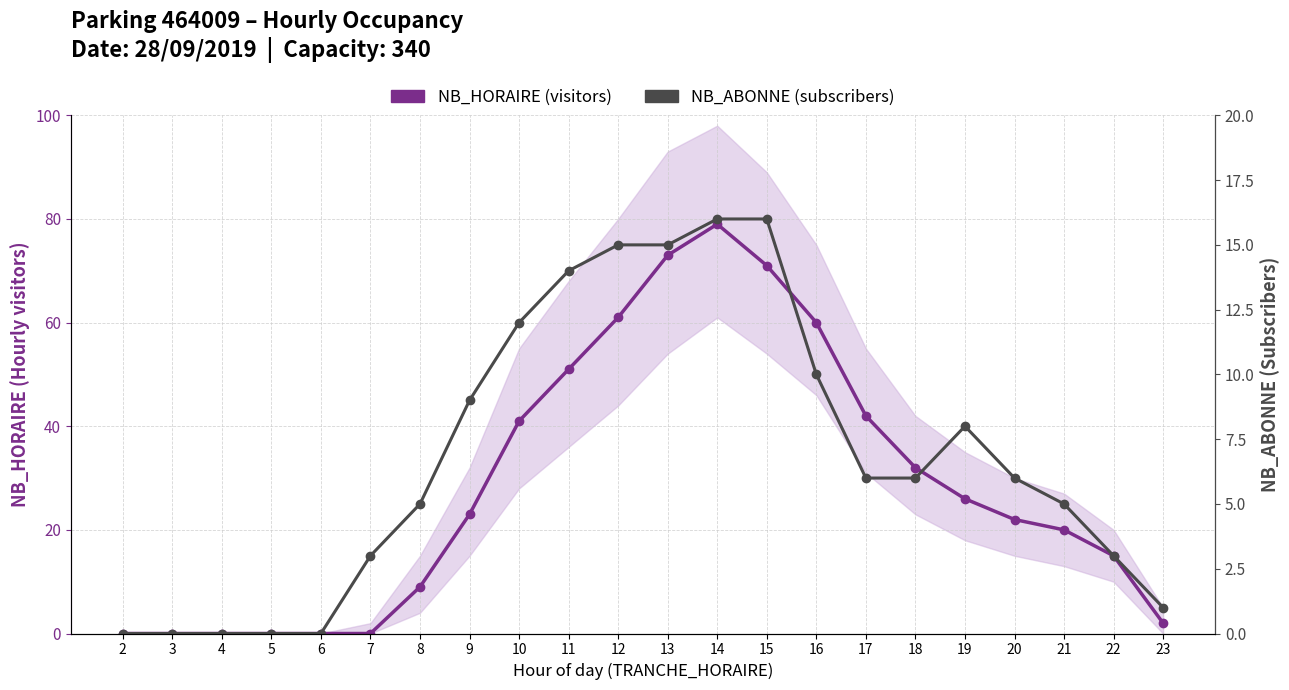

At which label does NB_HORAIRE (visitors) first exceed 23?

10